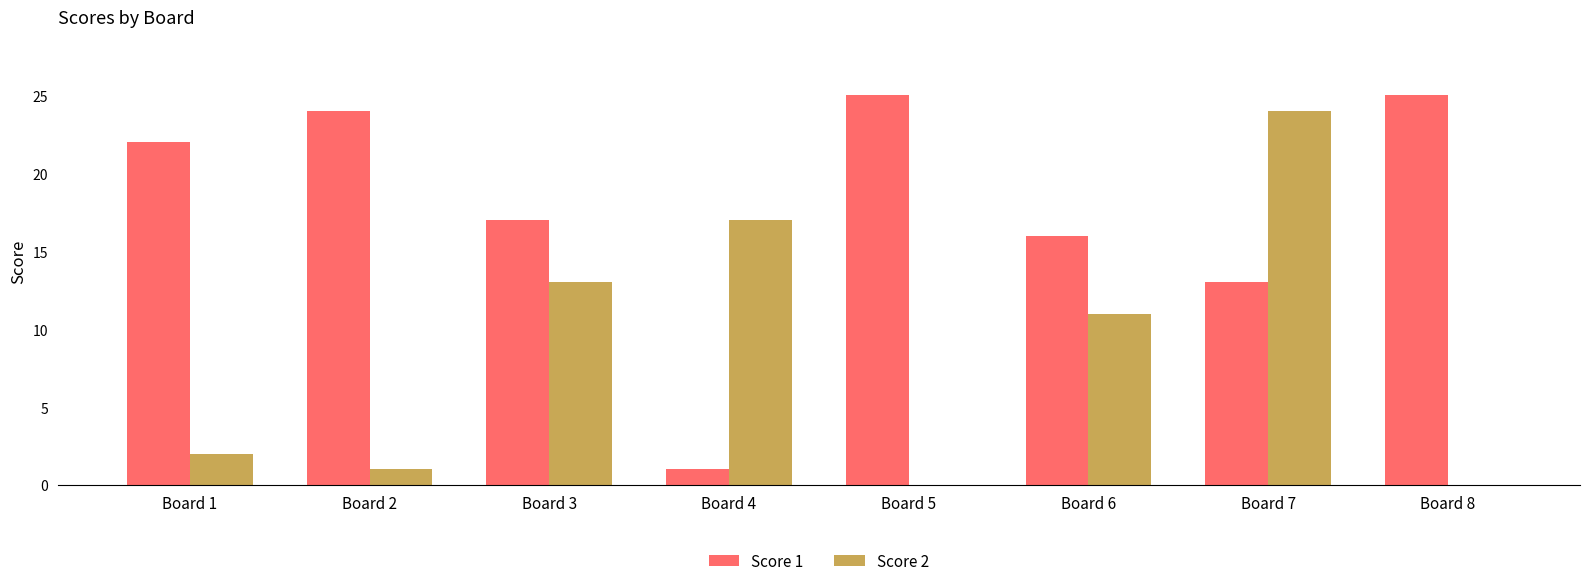

Does the chart contain stacked bars?

No